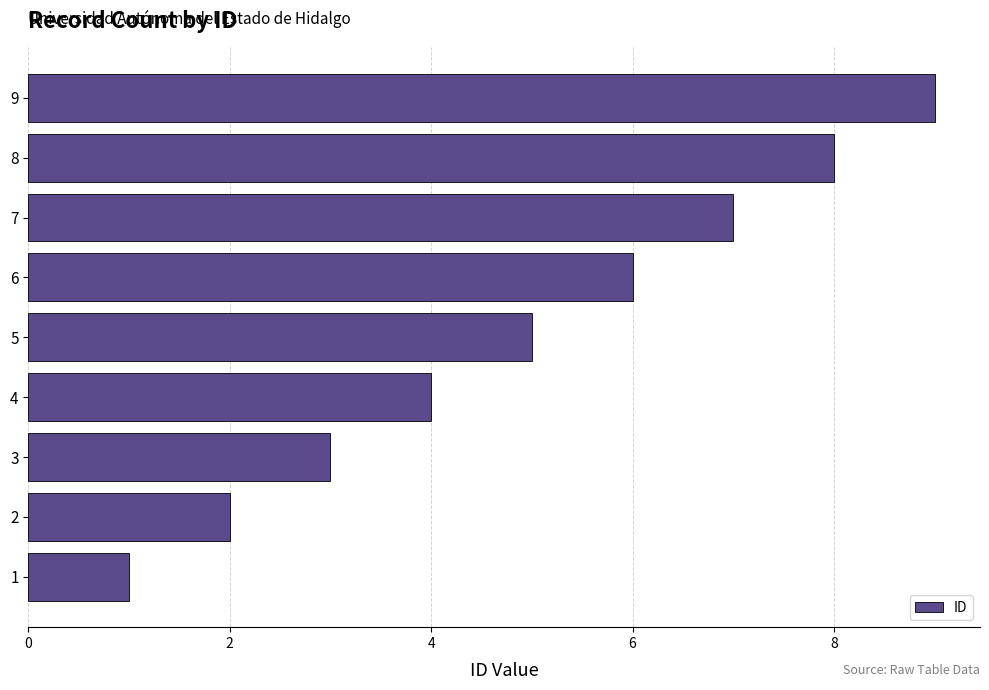

What is the minimum value shown in the chart?

1